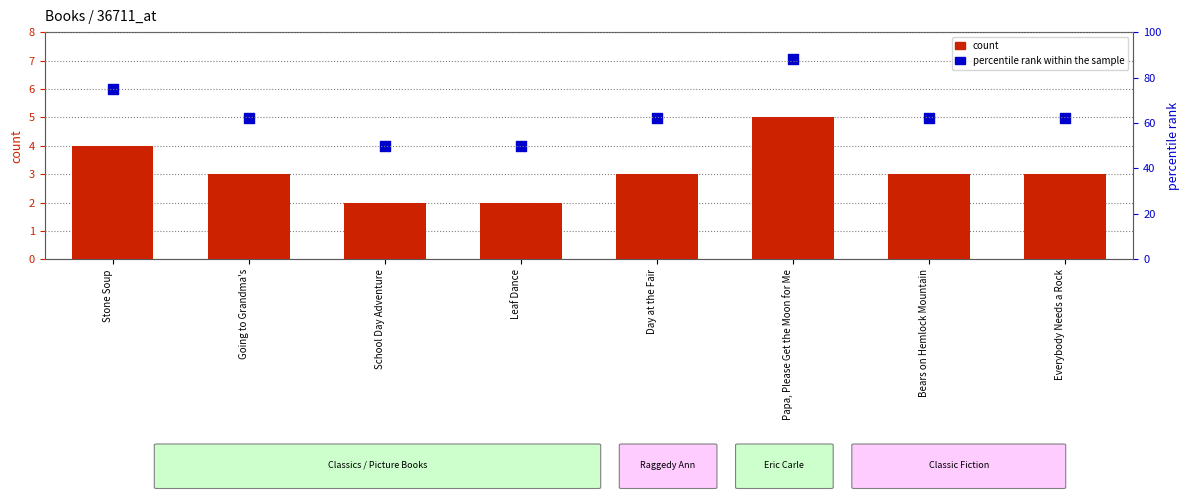

Which series has the largest total across all categories?

percentile rank within the sample